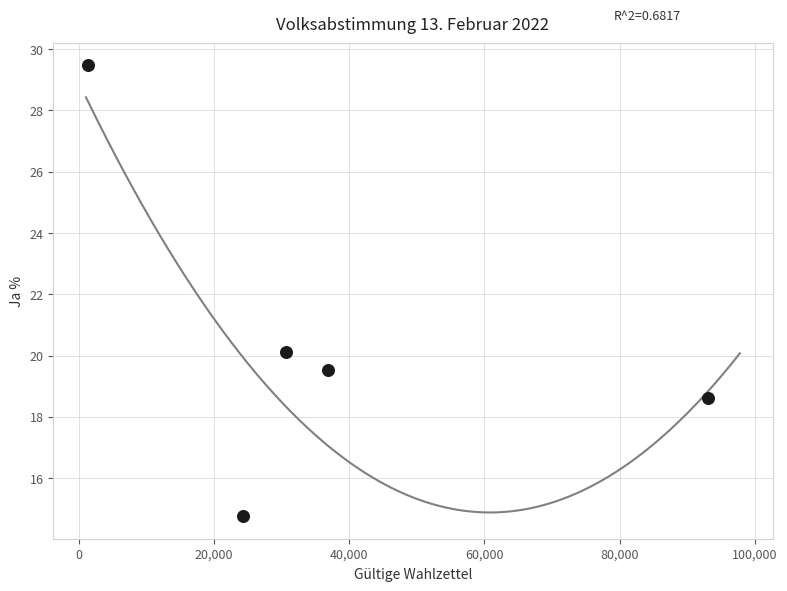

What Y value in the scatter plot is closest to 22?

20.1